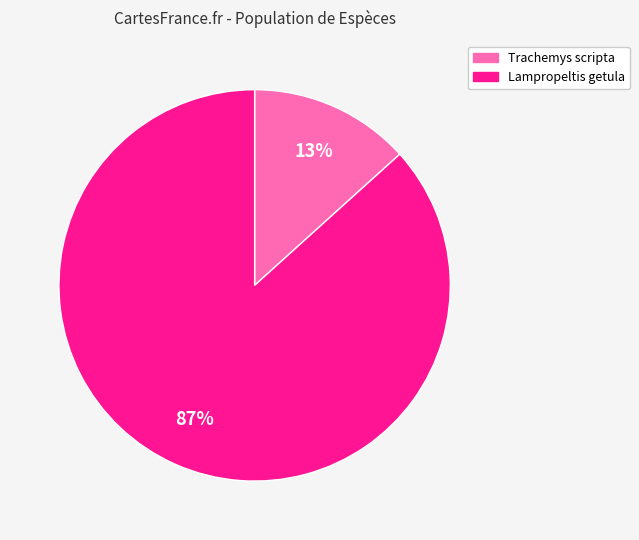

To the nearest percent, what is the average slice percentage?

50%